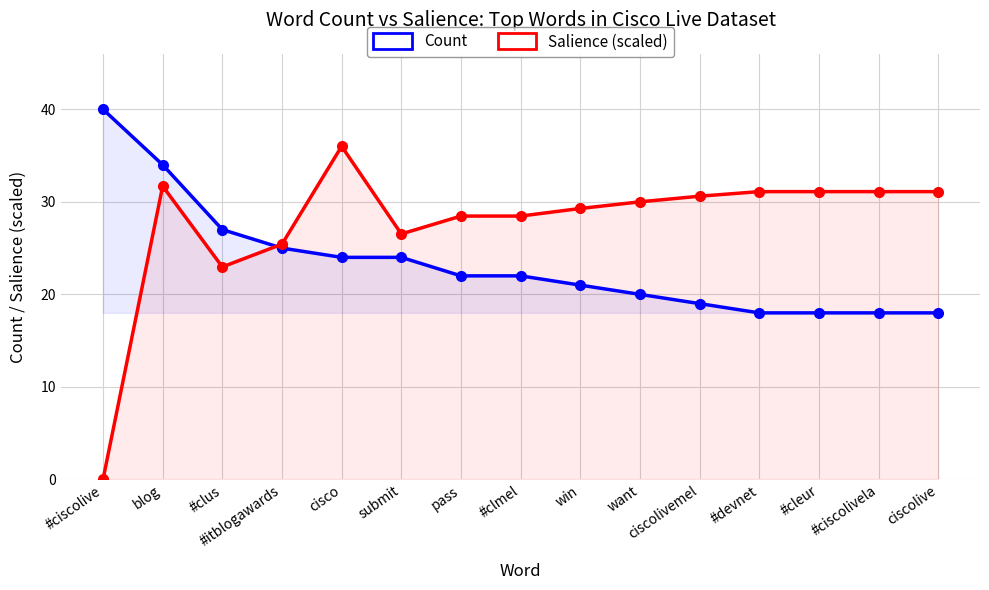

Does the chart display data point markers on the line(s)?

Yes